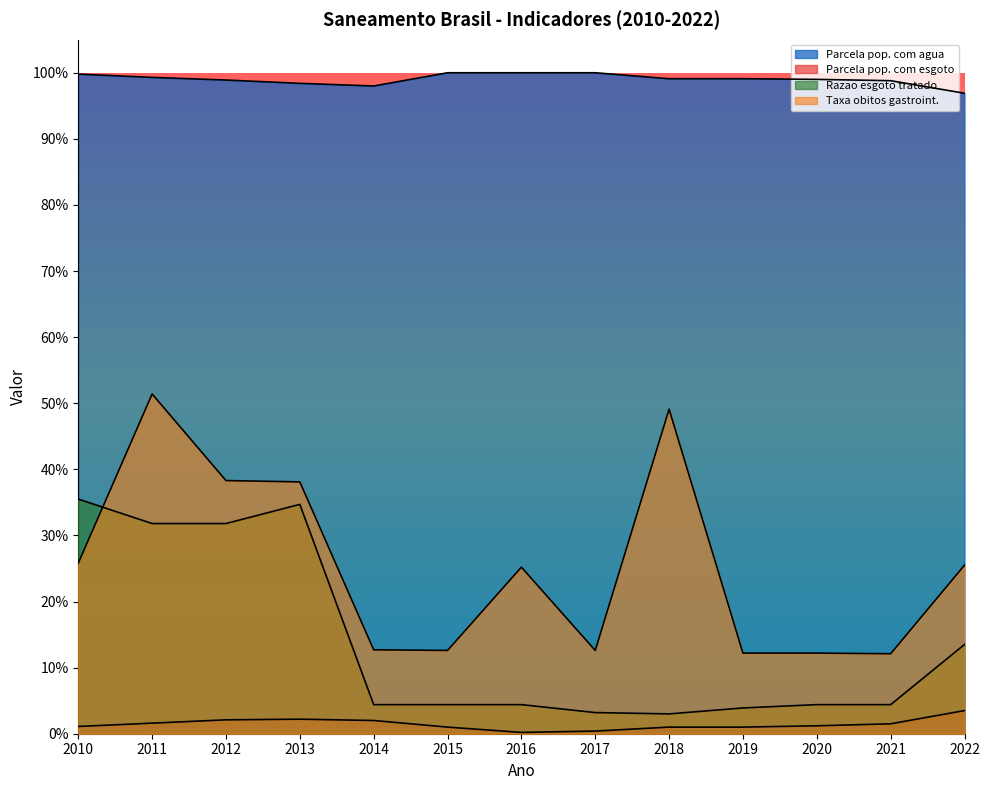

True or false: Razao esgoto tratado has a value of 0.1 at 2014.

False